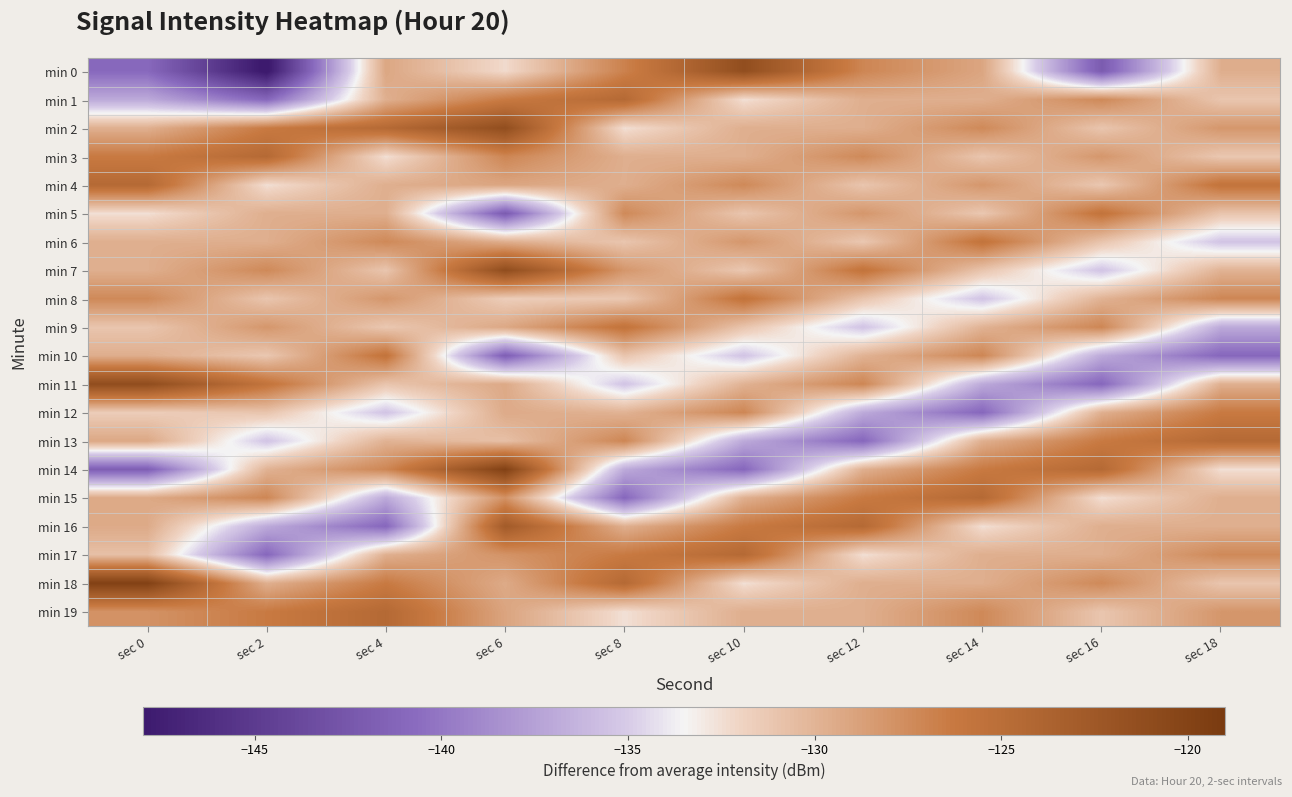

Rank the series at sec 12 from highest to lowest value.

min 16, min 7, min 15, min 0, min 11, min 3, min 5, min 1, min 18, min 2, min 19, min 14, min 10, min 8, min 4, min 6, min 17, min 9, min 12, min 13